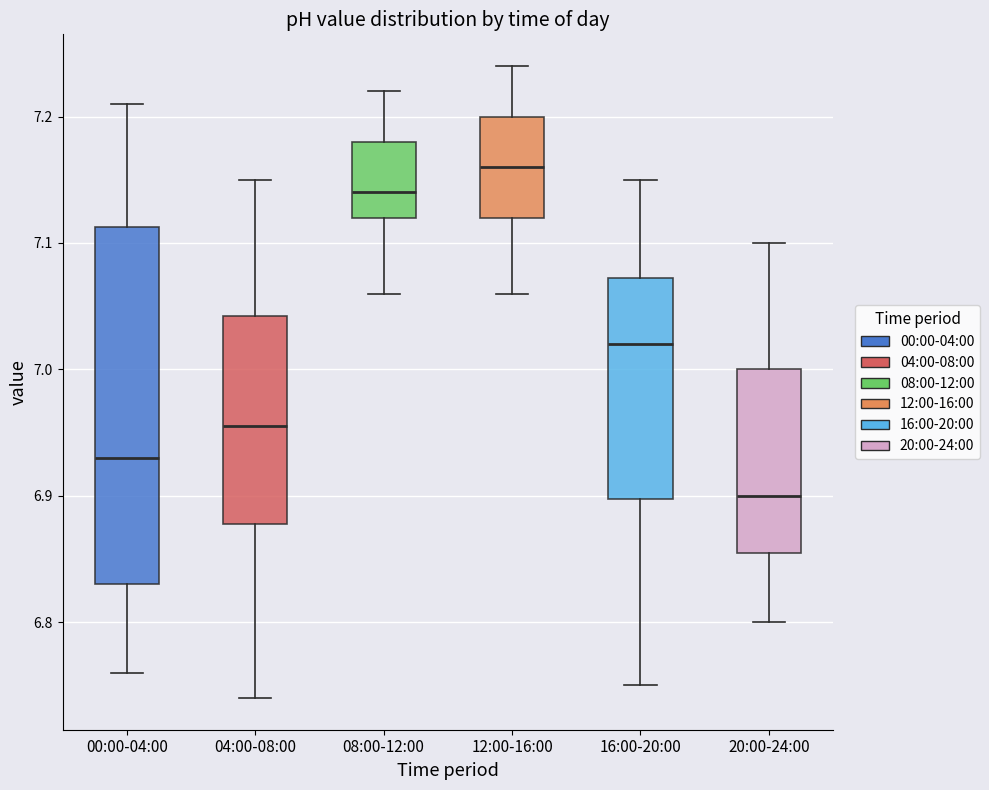

Reading left to right, transcribe this box plot: for each box, give where its median line is, the range the box spans, and where its two whiskers end, as read against the y-axis. The values are not printed on the chart, so give them approximately, as read against the axis.

00:00-04:00: median 6.93, box 6.83 to 7.11, whiskers 6.76 to 7.21
04:00-08:00: median 6.96, box 6.88 to 7.04, whiskers 6.74 to 7.15
08:00-12:00: median 7.14, box 7.12 to 7.18, whiskers 7.06 to 7.22
12:00-16:00: median 7.16, box 7.12 to 7.20, whiskers 7.06 to 7.24
16:00-20:00: median 7.02, box 6.90 to 7.07, whiskers 6.75 to 7.15
20:00-24:00: median 6.90, box 6.86 to 7.00, whiskers 6.80 to 7.10